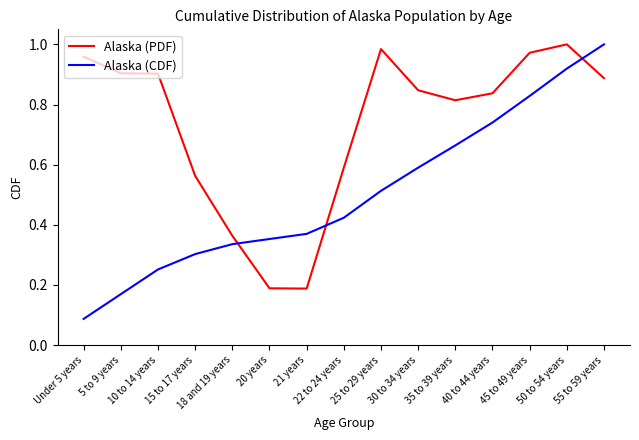

Which series has the largest total across all categories?

Alaska (PDF)